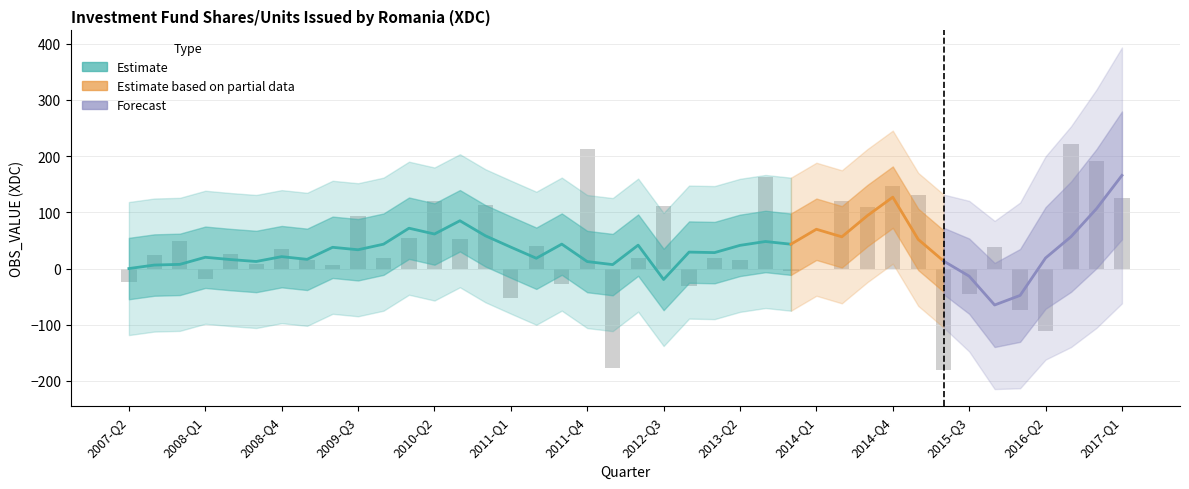

List the labels in order of value, largest first.

2016-Q3, 2011-Q4, 2016-Q4, 2013-Q3, 2014-Q4, 2015-Q1, 2017-Q1, 2014-Q2, 2010-Q2, 2010-Q4, 2012-Q3, 2014-Q3, 2009-Q3, 2010-Q1, 2010-Q3, 2007-Q4, 2011-Q2, 2015-Q4, 2008-Q4, 2008-Q2, 2007-Q3, 2013-Q1, 2012-Q2, 2009-Q4, 2009-Q1, 2013-Q2, 2008-Q3, 2009-Q2, 2014-Q1, 2013-Q4, 2008-Q1, 2007-Q2, 2011-Q3, 2012-Q4, 2015-Q3, 2011-Q1, 2016-Q1, 2016-Q2, 2012-Q1, 2015-Q2